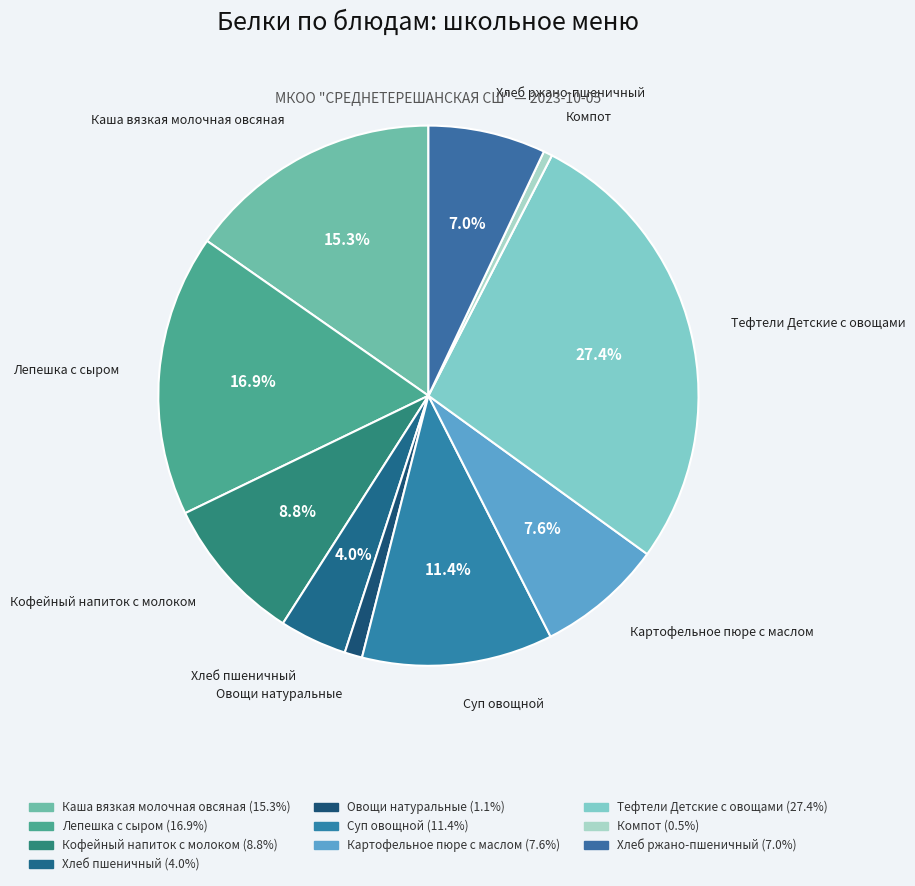

Combined, do Кофейный напиток с молоком and Картофельное пюре с маслом account for over 50%?

No